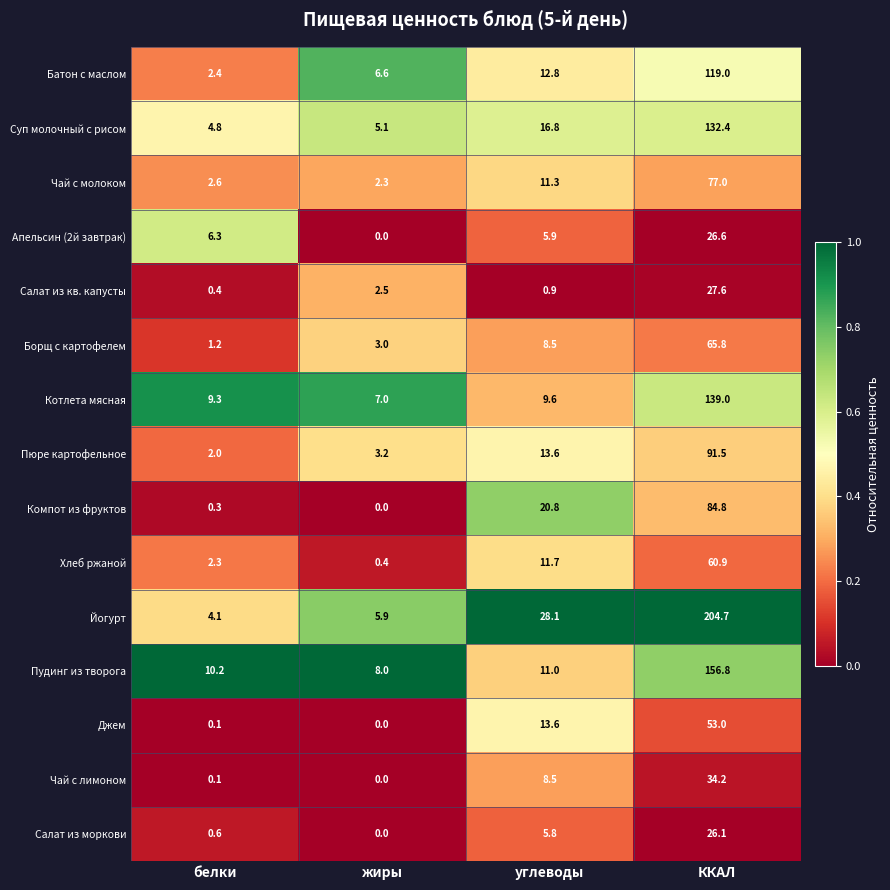

List the labels in order of Салат из кв. капусты value, smallest first.

белки, углеводы, жиры, ККАЛ